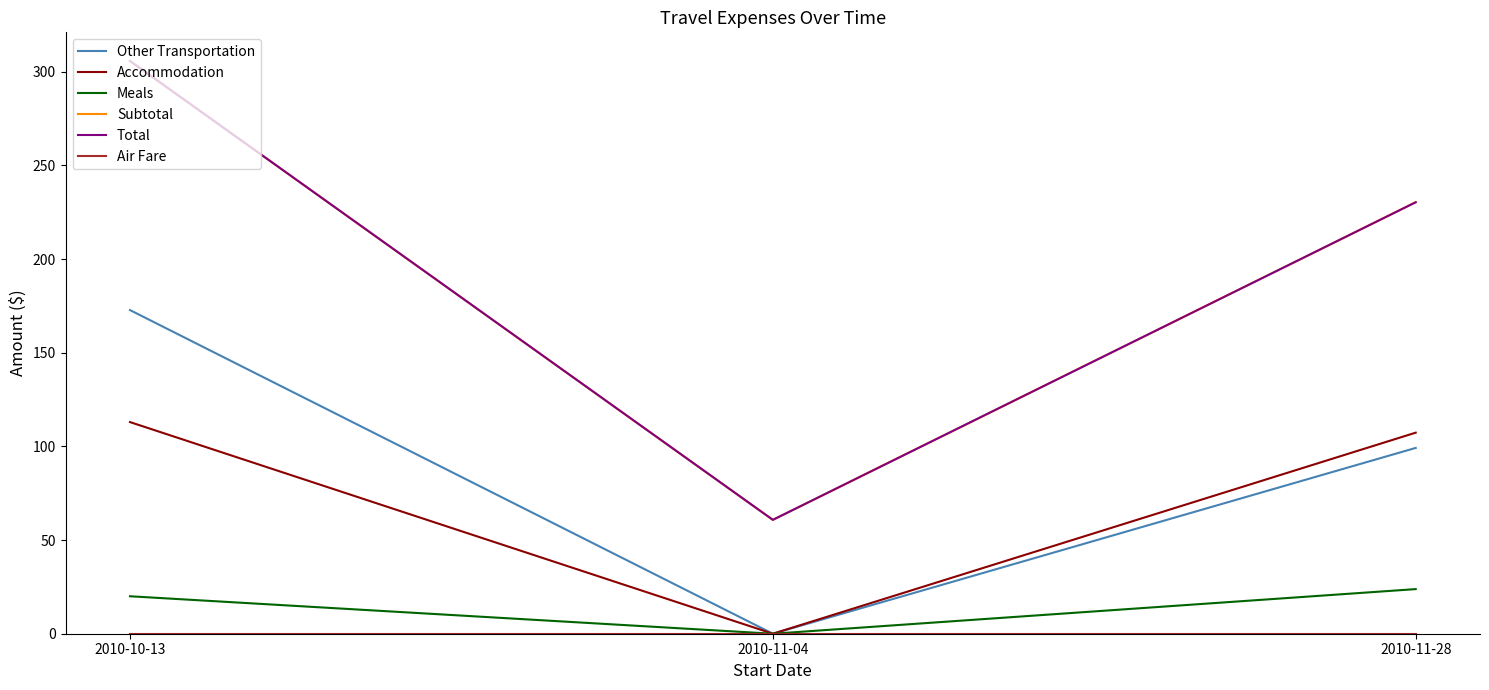

Does the chart display data point markers on the line(s)?

No